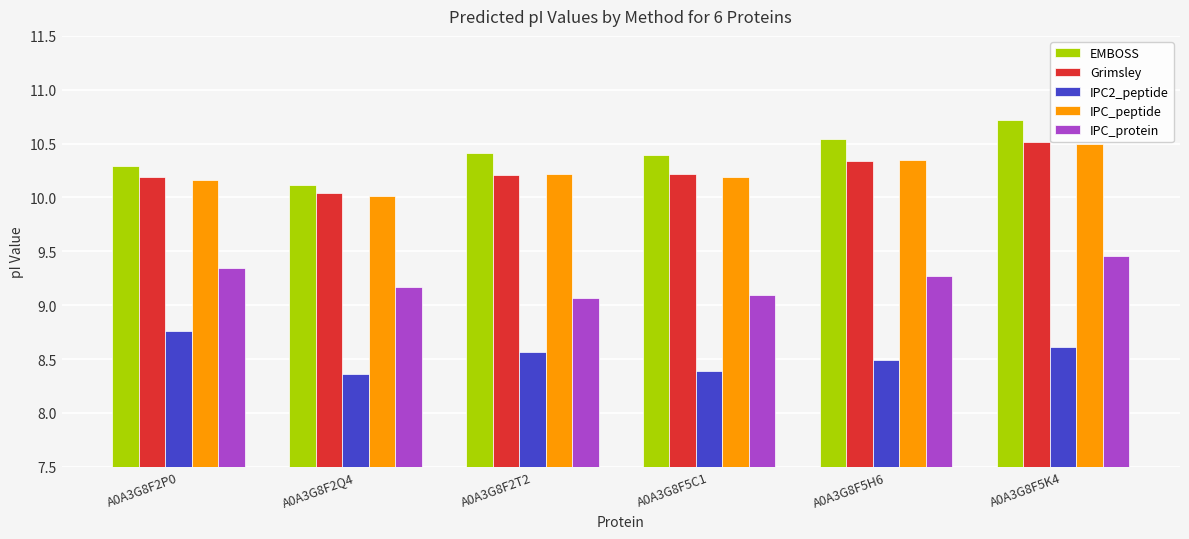

How many IPC2_peptide values are between 8 and 9?

6